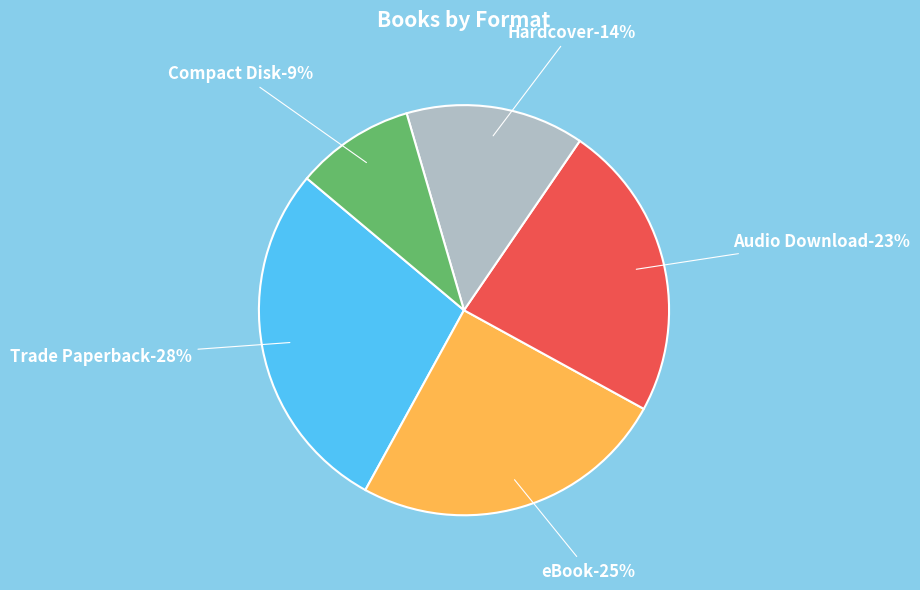

To the nearest percent, what is the average slice percentage?

20%